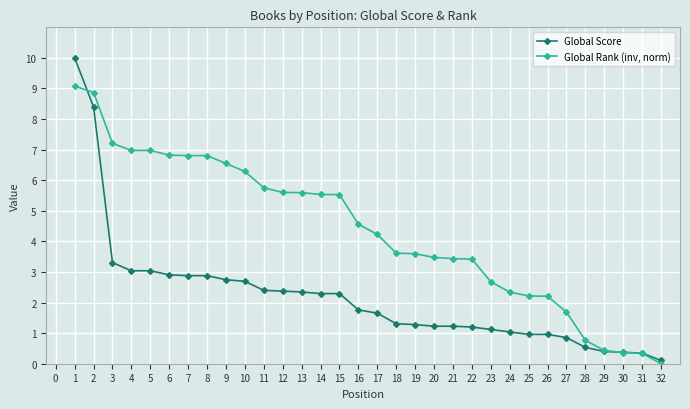

What is the maximum value shown in the chart?

10.0